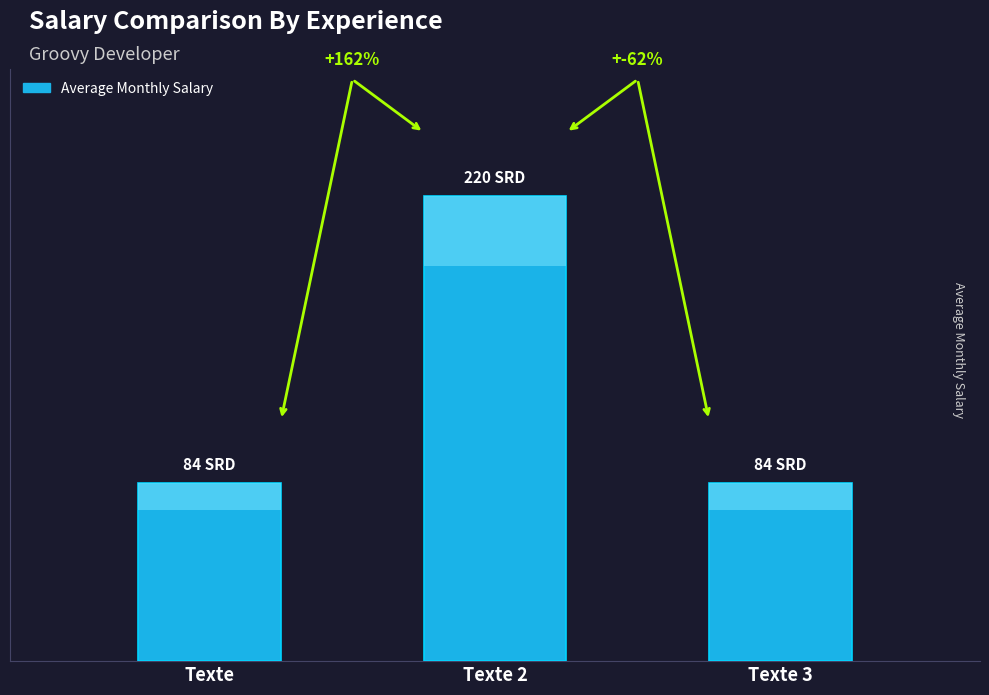

The value at Texte 2 is 145. True or false?

False